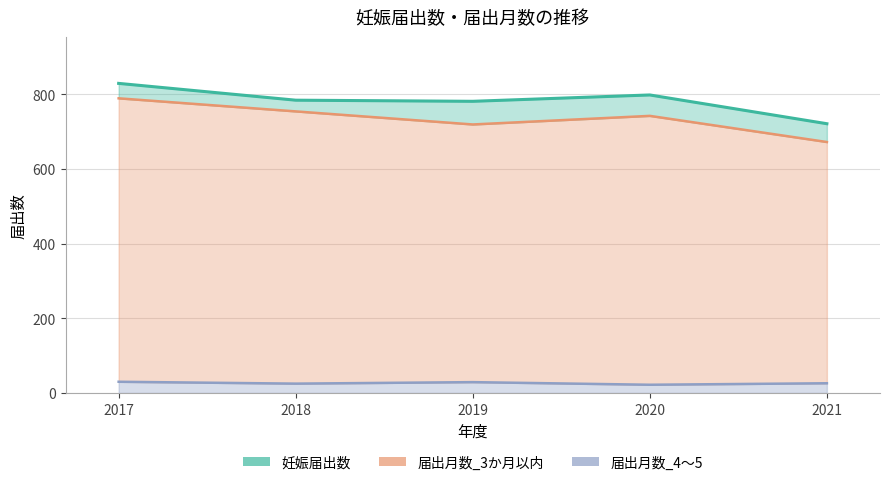

True or false: 届出月数_4～5 and 妊娠届出数 cross at least once.

False